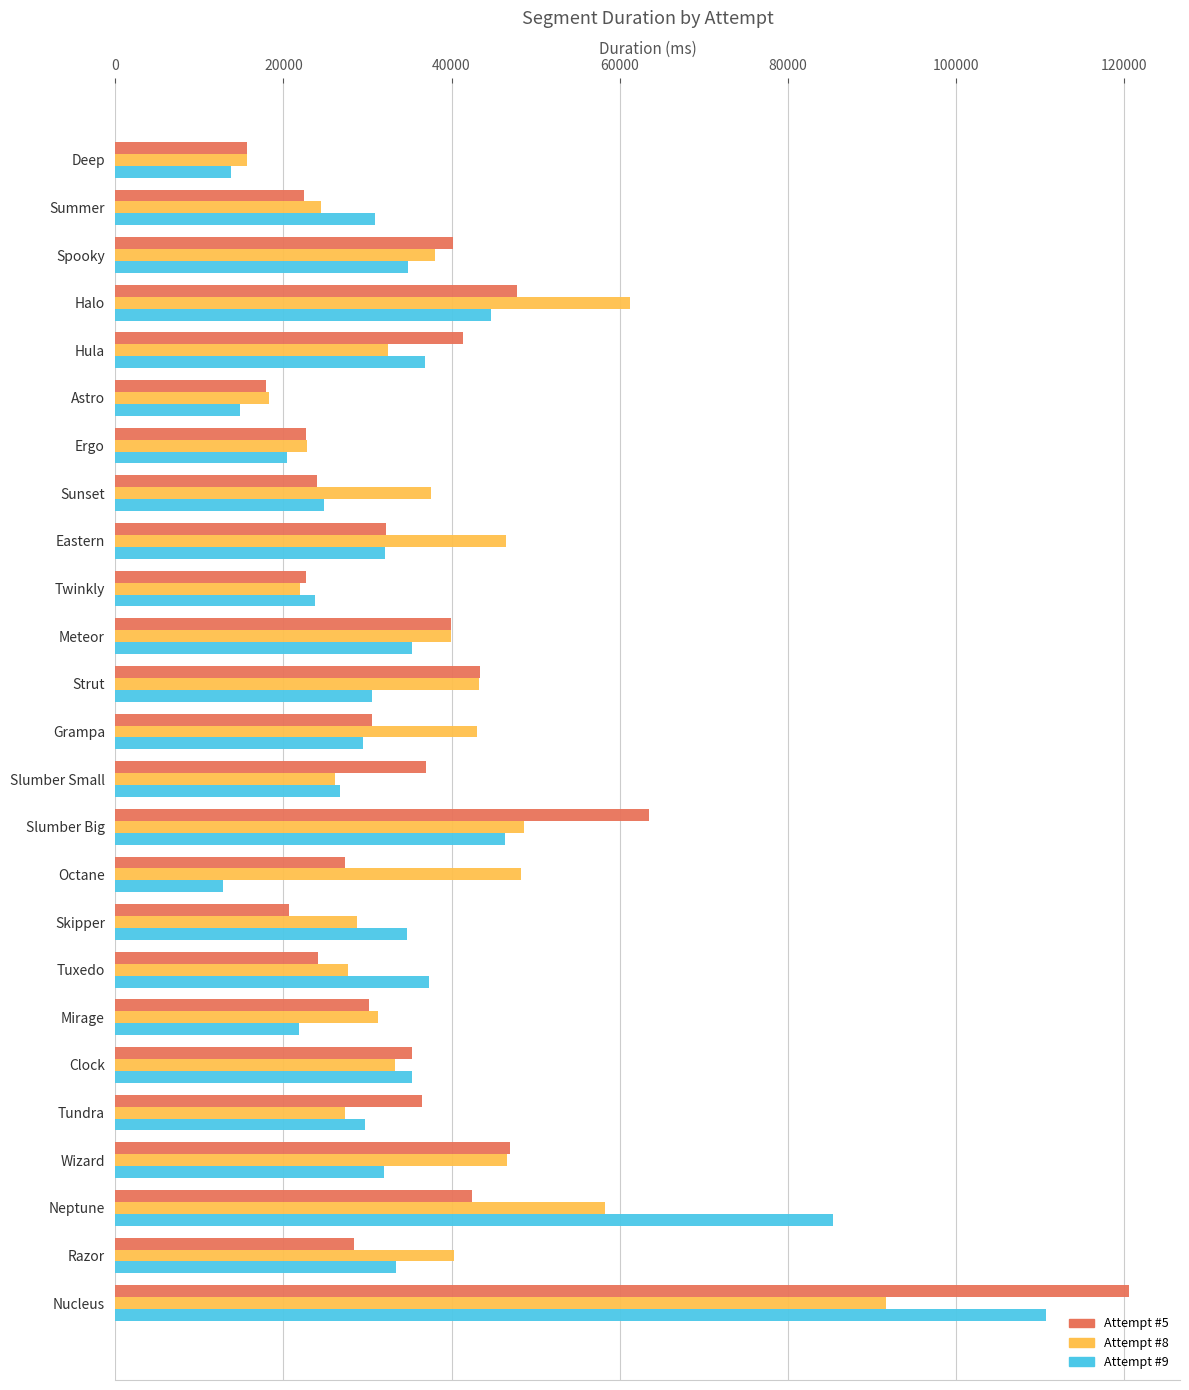

What is the total value across all series at Octane?

88304